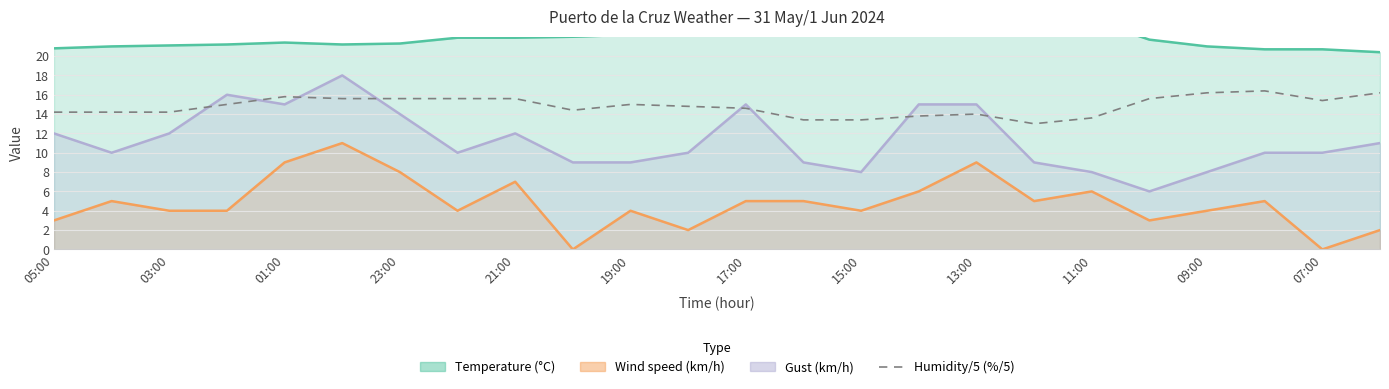

Rank the series by their average value, from highest to lowest.

Temperature (°C), Humidity/5 (%/5), Gust (km/h), Wind speed (km/h)